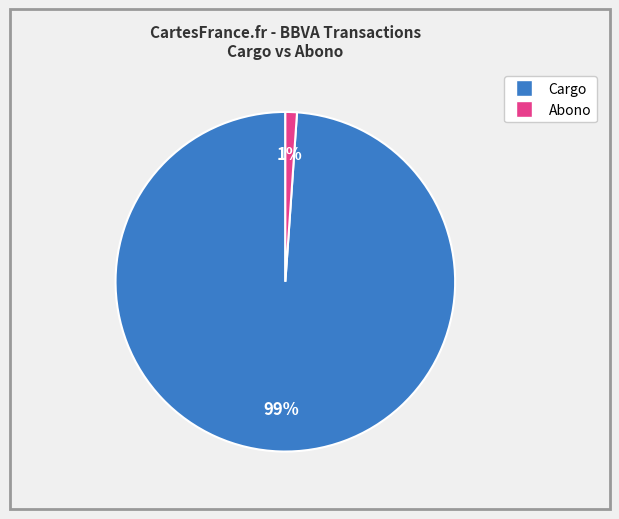

To the nearest percent, what is the average slice percentage?

50%